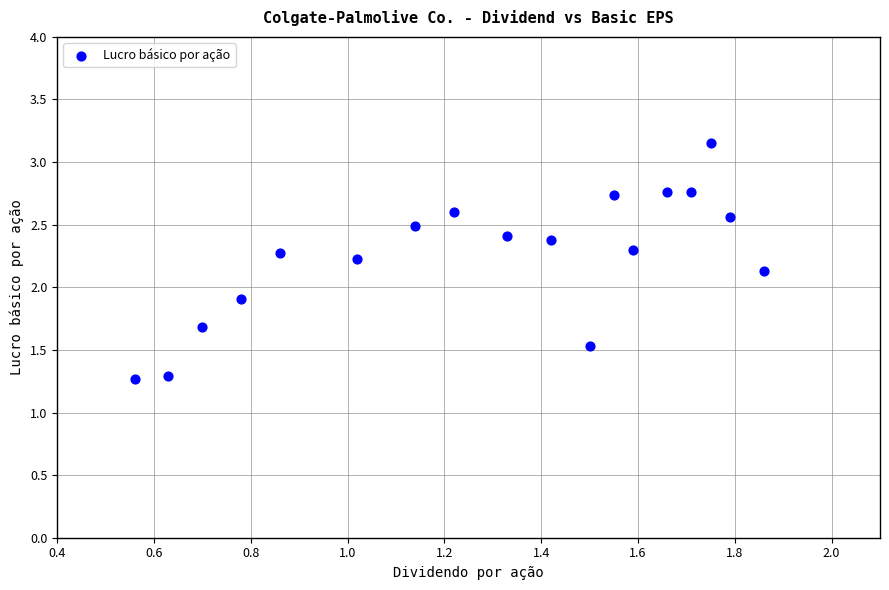

What is the range of X values (max minus min)?

1.3